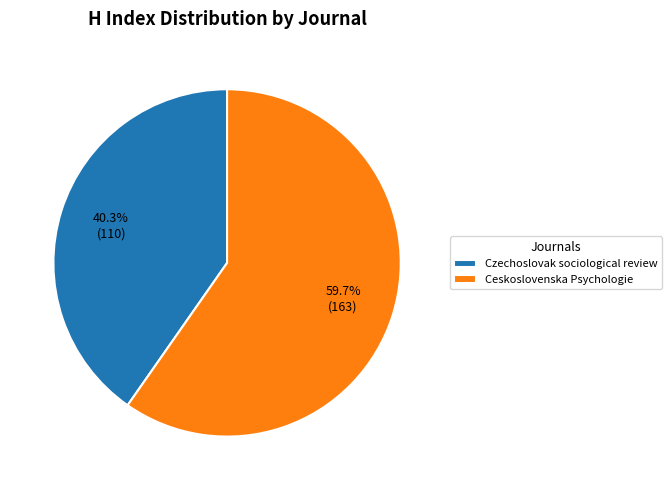

What portion of the pie excludes Czechoslovak sociological review?

59.7%